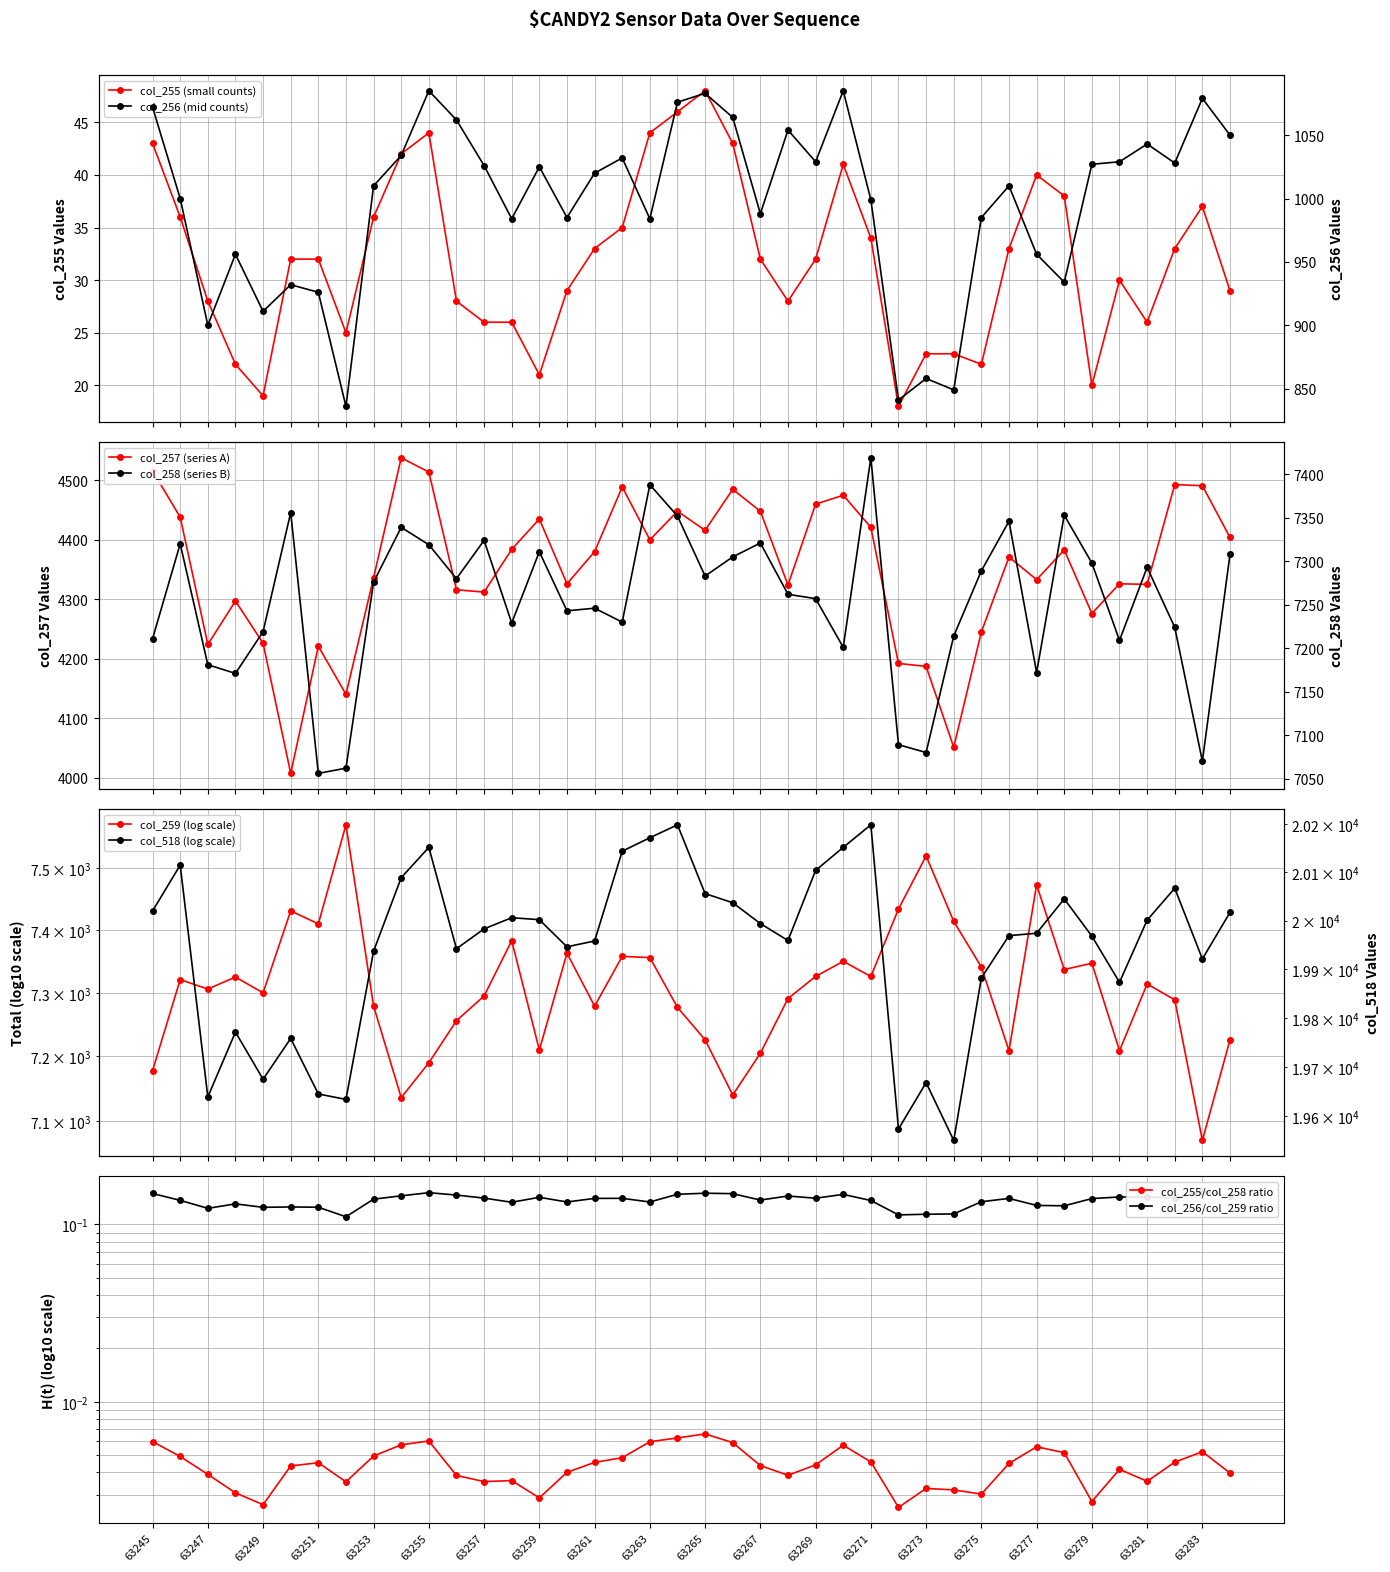

Rank the series at 63253 from lowest to highest value.

col_255, col_256, col_257, col_258, col_259, col_518